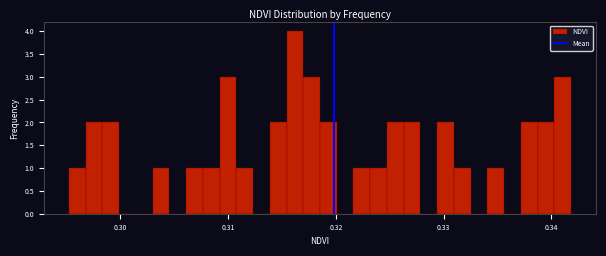

Around what value on the x-axis is the tallest bar? Give the approximate position of its centre, as read against the axis.

0.316